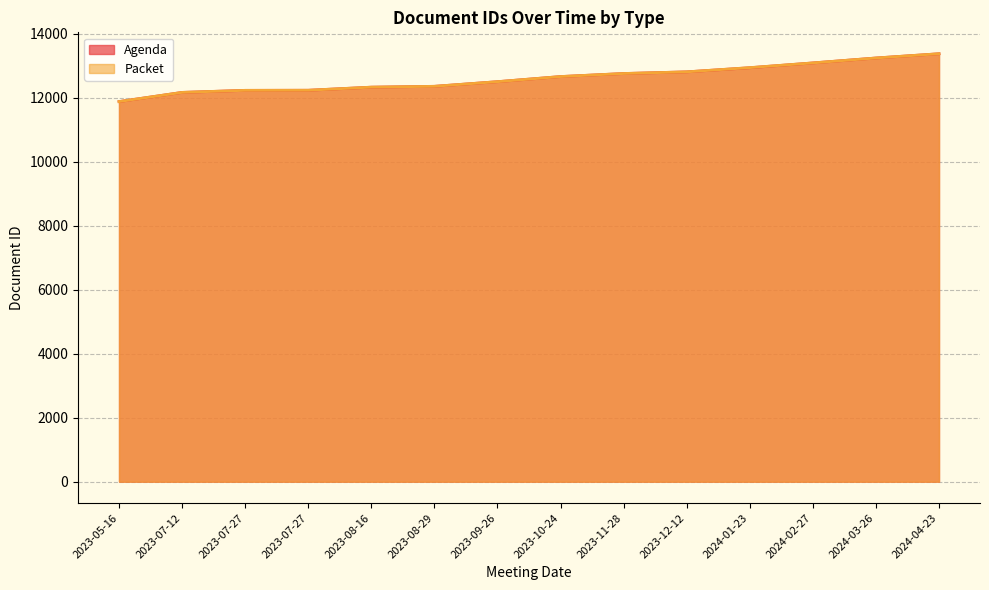

At which category is the sum across all series the highest?

2024-04-23